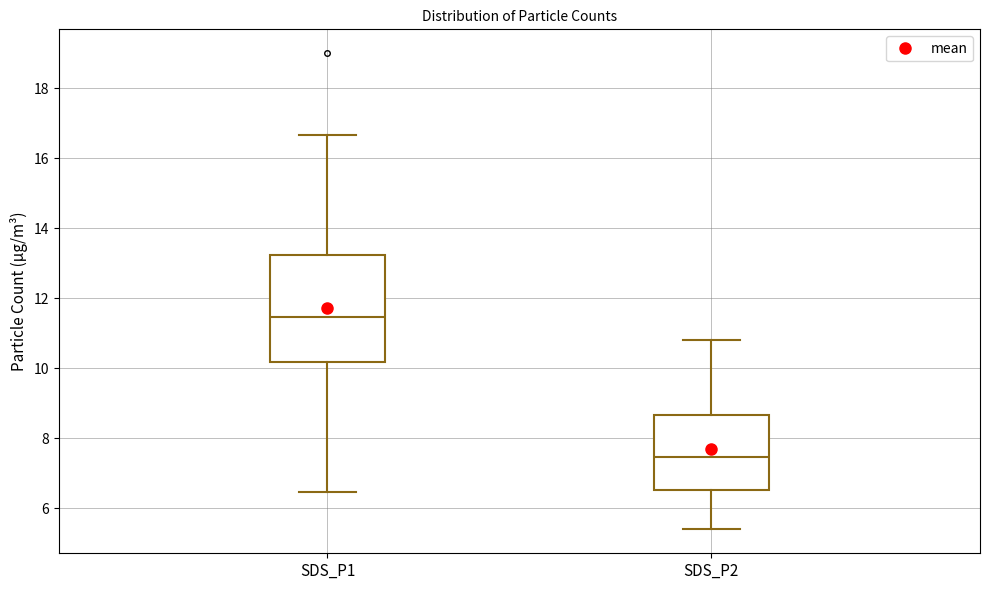

Reading left to right, transcribe this box plot: for each box, give where its median line is, the range the box spans, and where its two whiskers end, as read against the y-axis. The values are not printed on the chart, so give them approximately, as read against the axis.

SDS_P1: median 11.4, box 10.2 to 13.2, whiskers 6.4 to 16.6
SDS_P2: median 7.4, box 6.6 to 8.6, whiskers 5.4 to 10.8